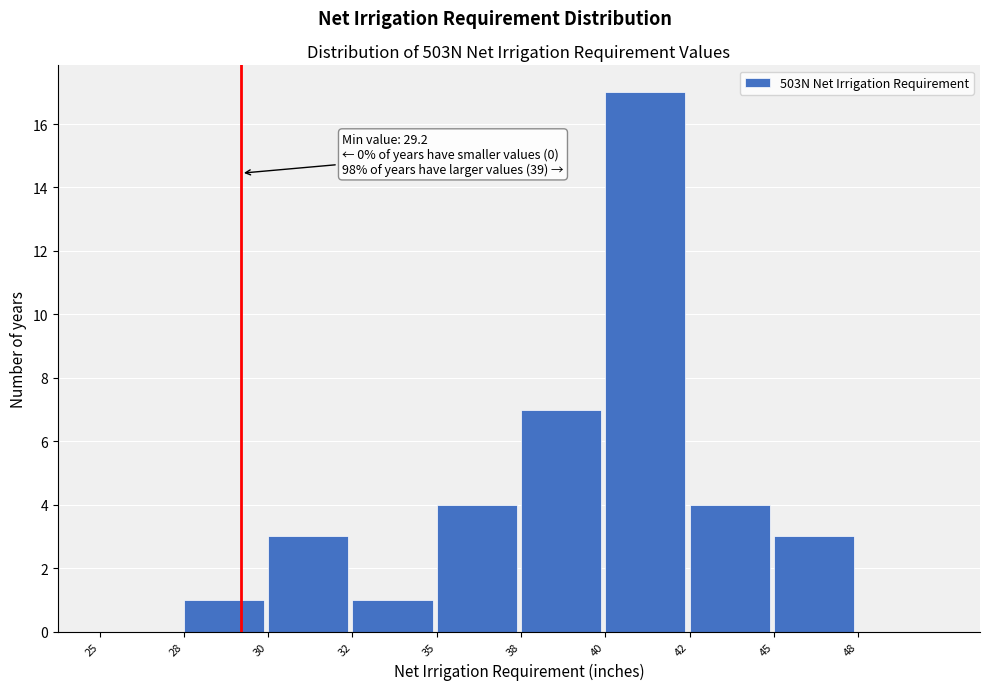

Reading left to right, what are all the values shown in this chart?

25=0	28=1	30=3	32=1	35=4	38=7	40=17	42=4	45=3	48=0